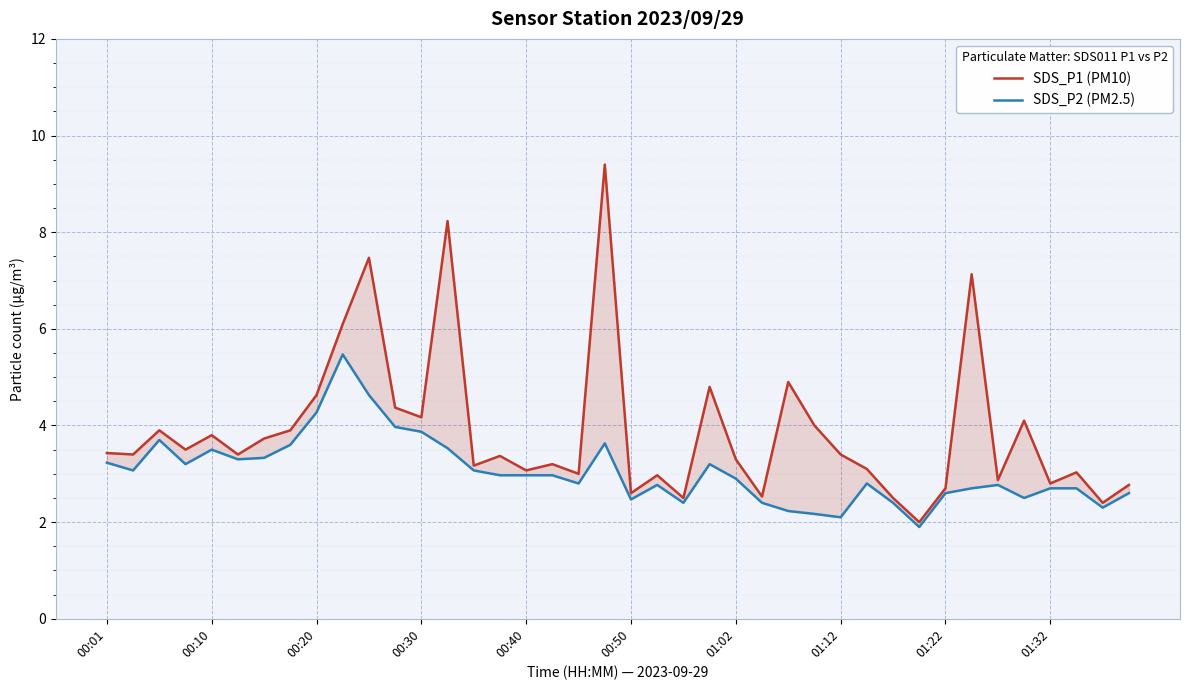

What are all the series names shown in the legend?

SDS_P1 (PM10), SDS_P2 (PM2.5)